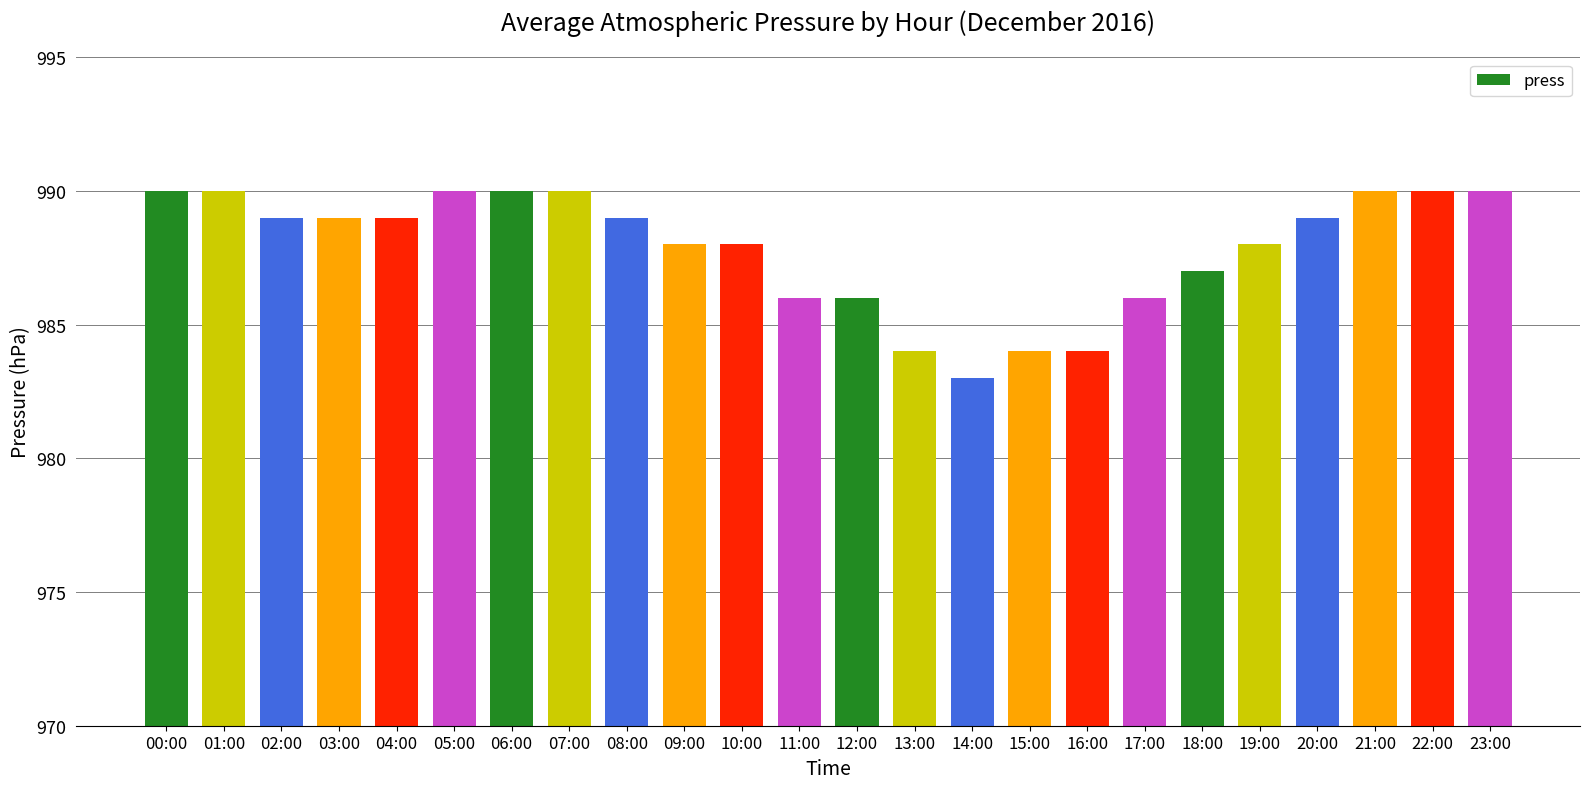

True or false: the data shows 292 at 16:00.

False